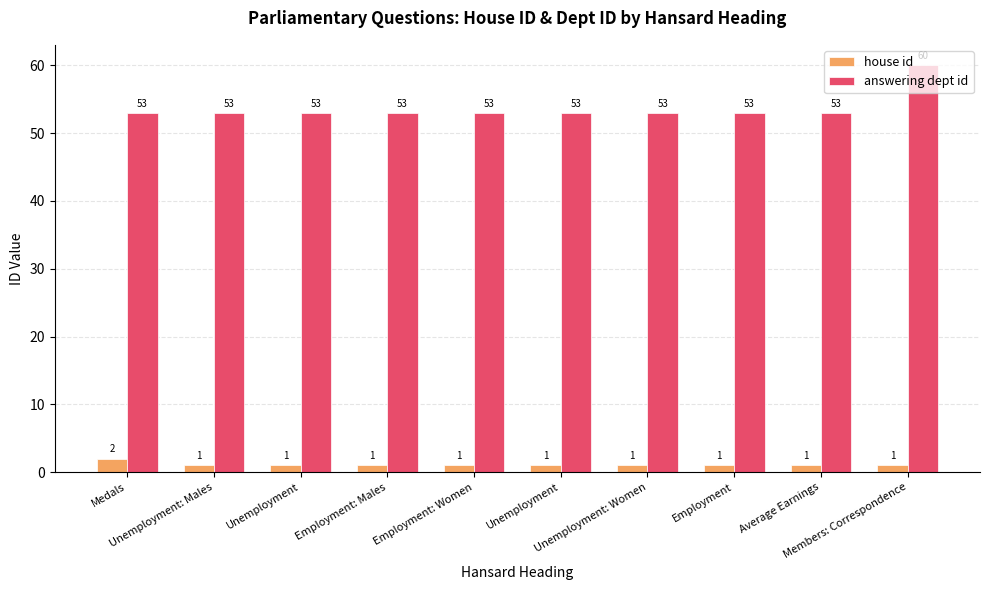

What is the difference between the maximum and minimum values in the house id series?

1